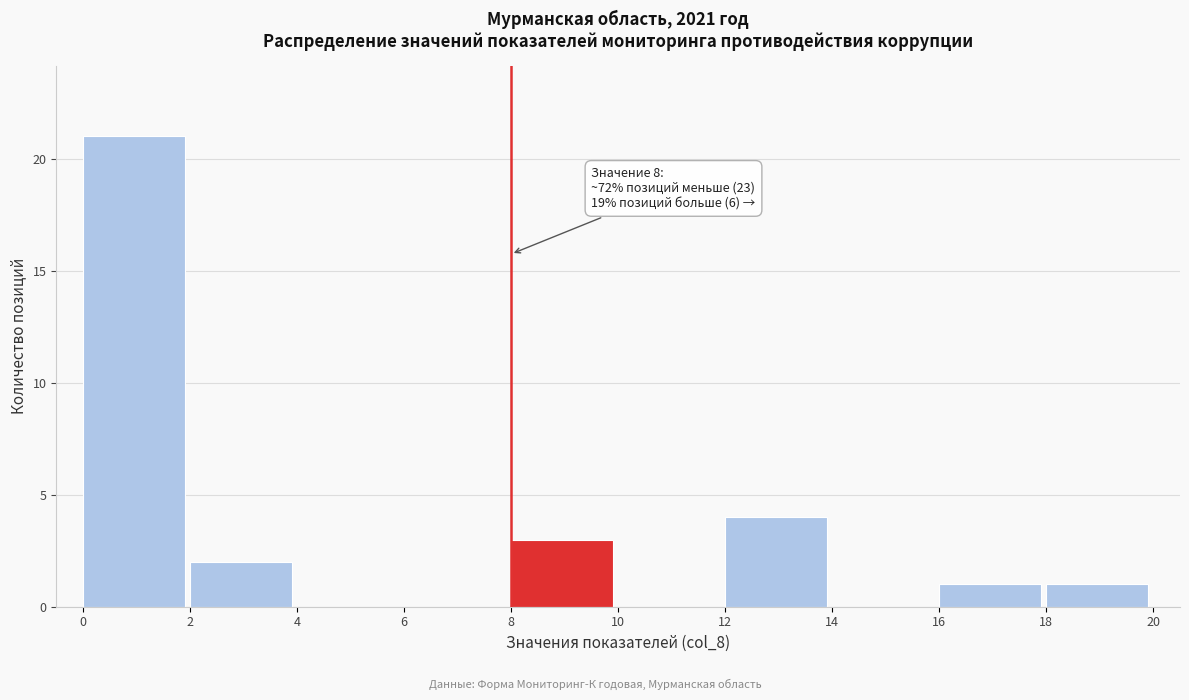

Which range on the x-axis has the tallest bar?

0 to 2